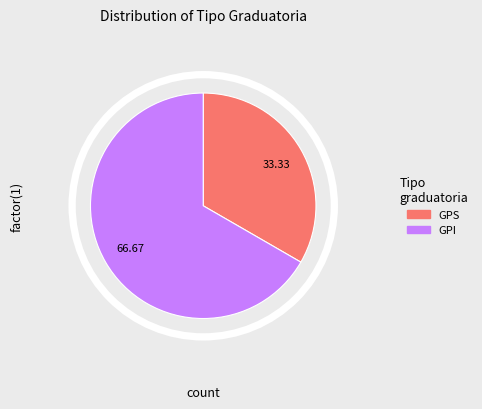

Which category has the biggest portion of the pie?

GPI